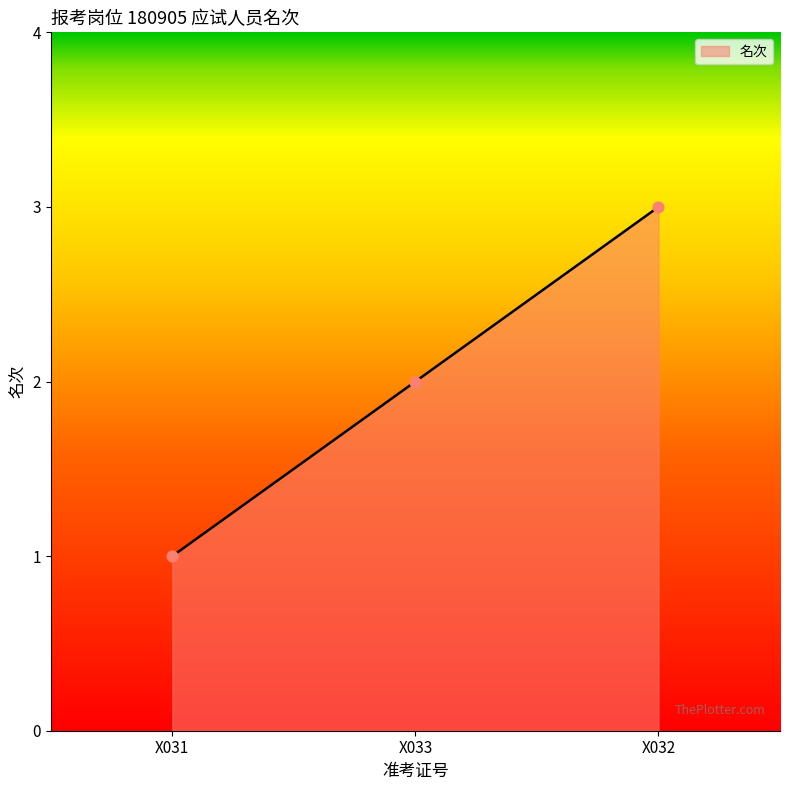

What is the ratio of the value at X032 to the value at X033?

1.5